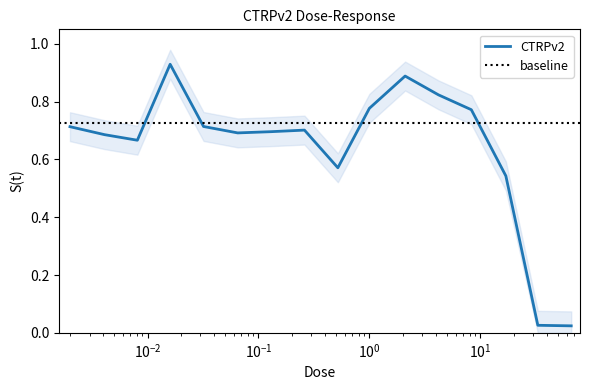

Is it true that the value at 33.0 is 0.0?

True